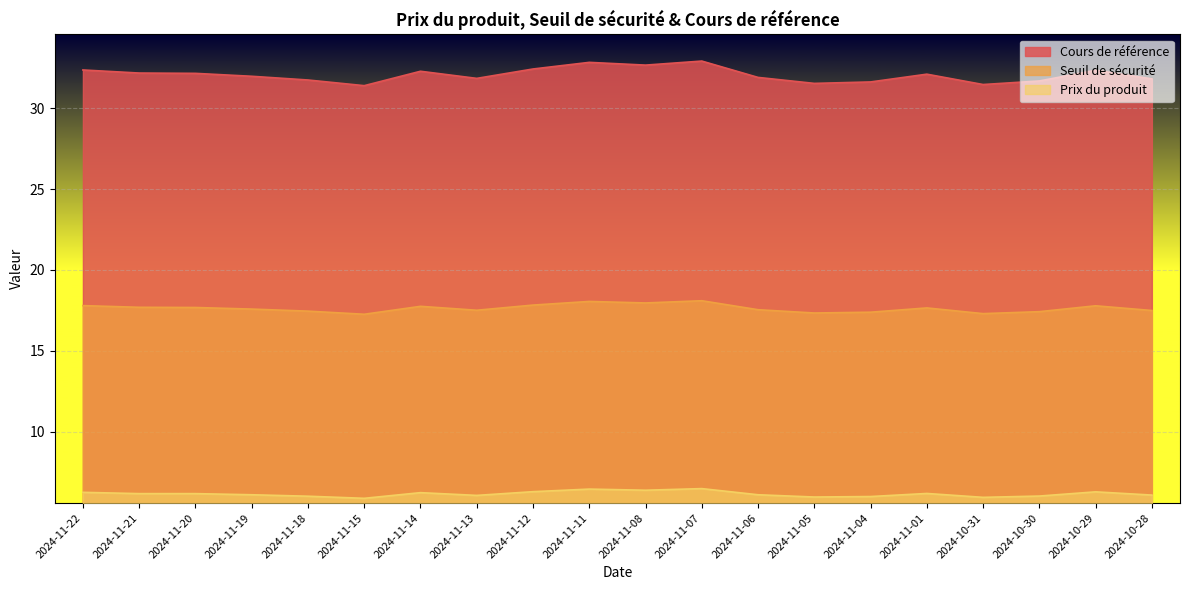

The Prix du produit series shows 6.3 at 2024-11-12. True or false?

True